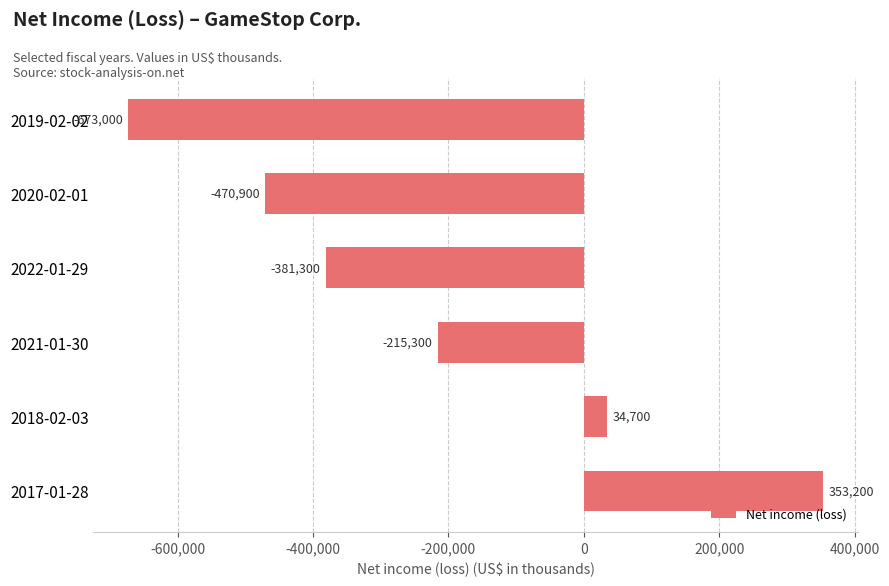

Rank the categories by value from highest to lowest.

2017-01-28, 2018-02-03, 2021-01-30, 2022-01-29, 2020-02-01, 2019-02-02